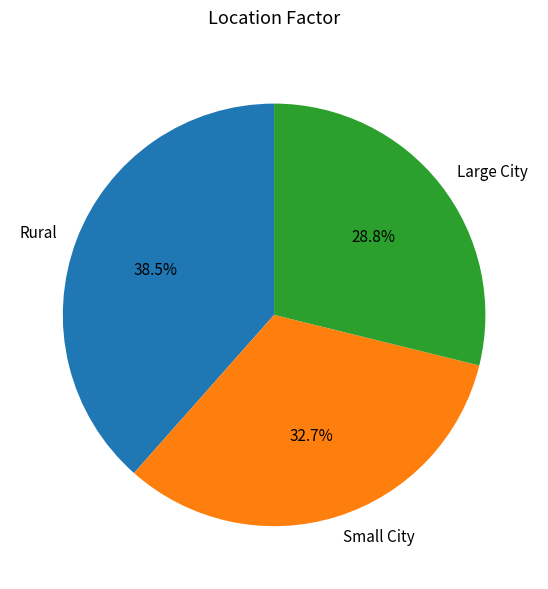

Which slice is the largest?

Rural